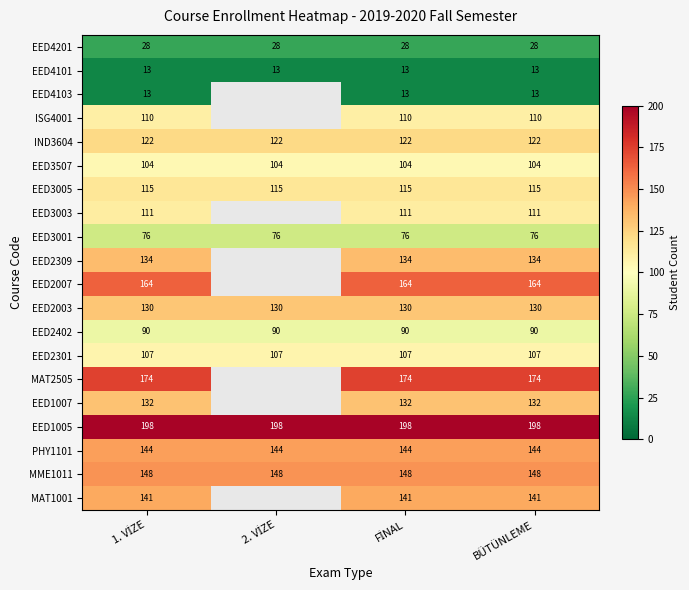

How many series are shown in this chart?

20